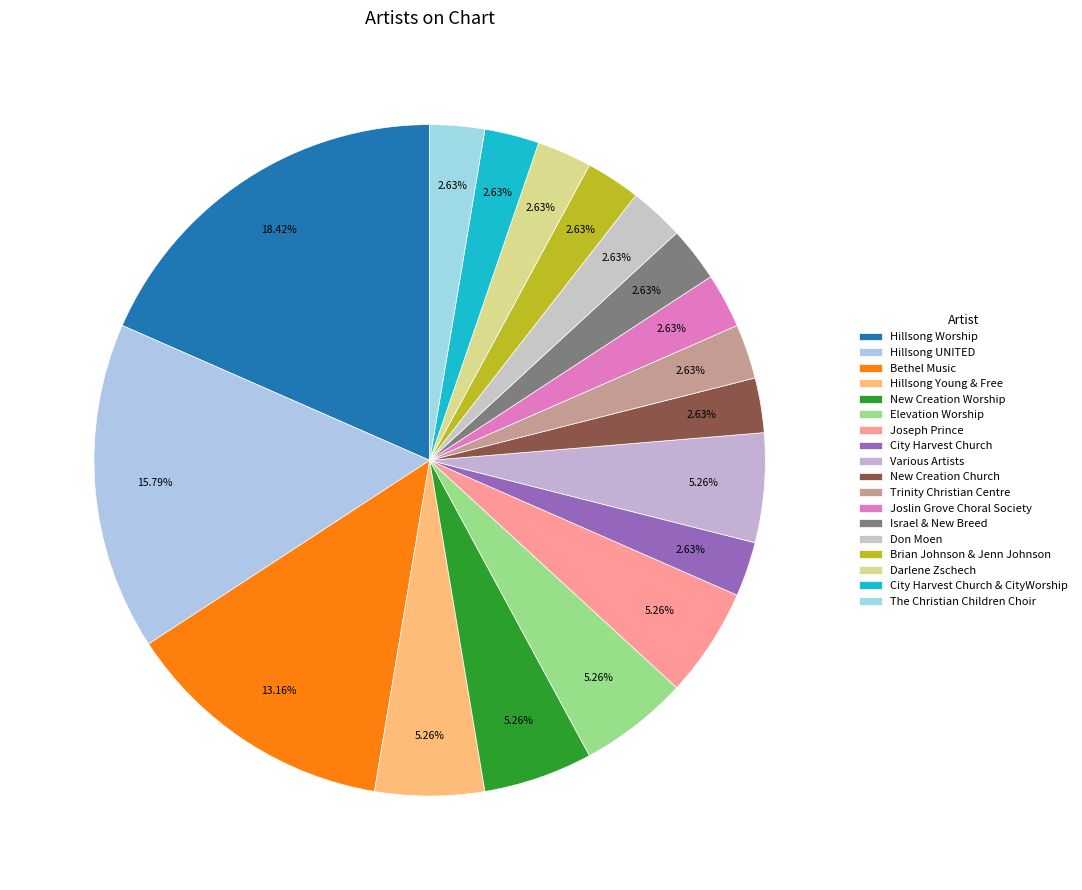

Which slice is the largest?

Hillsong Worship